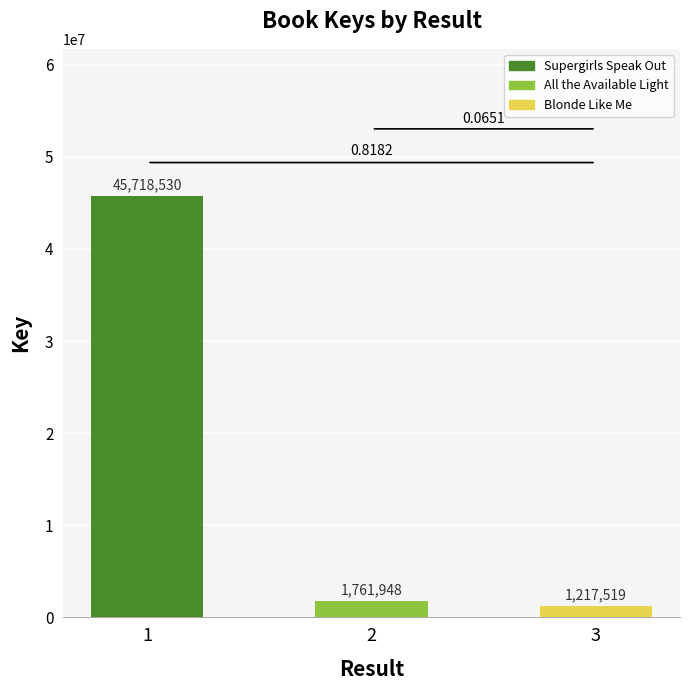

List the labels in order of value, smallest first.

3, 2, 1